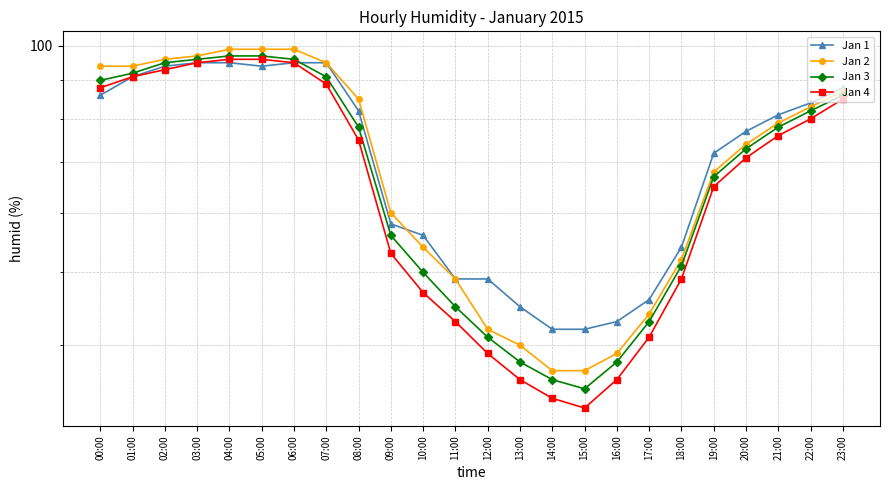

The Jan 1 series shows 166 at 05:00. True or false?

False